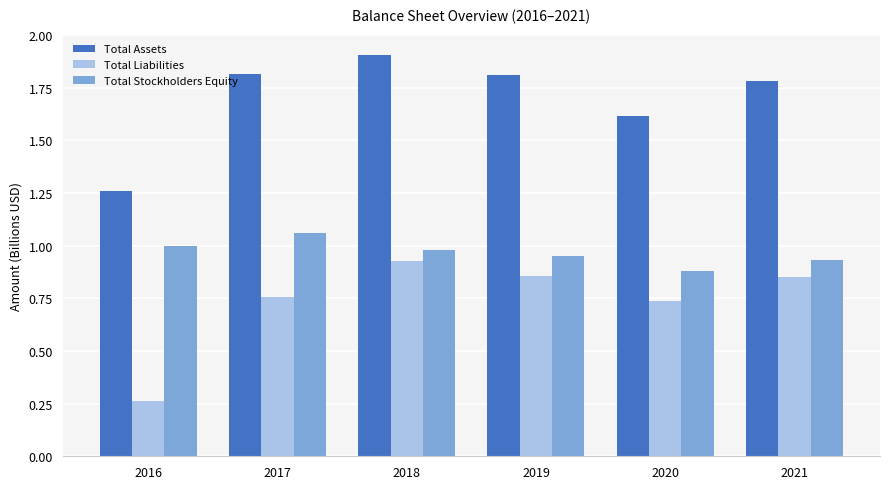

How many groups of bars are there?

6